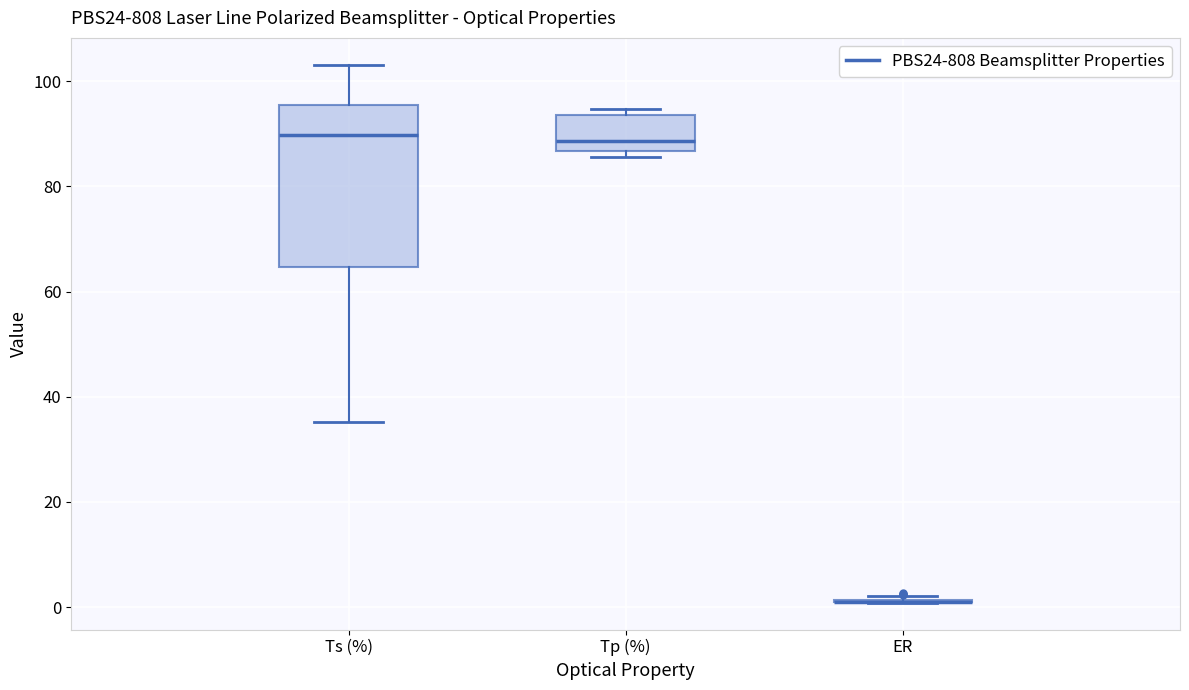

Reading left to right, transcribe this box plot: for each box, give where its median line is, the range the box spans, and where its two whiskers end, as read against the y-axis. The values are not printed on the chart, so give them approximately, as read against the axis.

Ts (%): median 90, box 64 to 96, whiskers 36 to 104
Tp (%): median 88, box 86 to 94, whiskers 86 (just below the box's lower edge) to 94 (just above the box's upper edge)
ER: box collapsed to a line at 0, whiskers 0 to 2